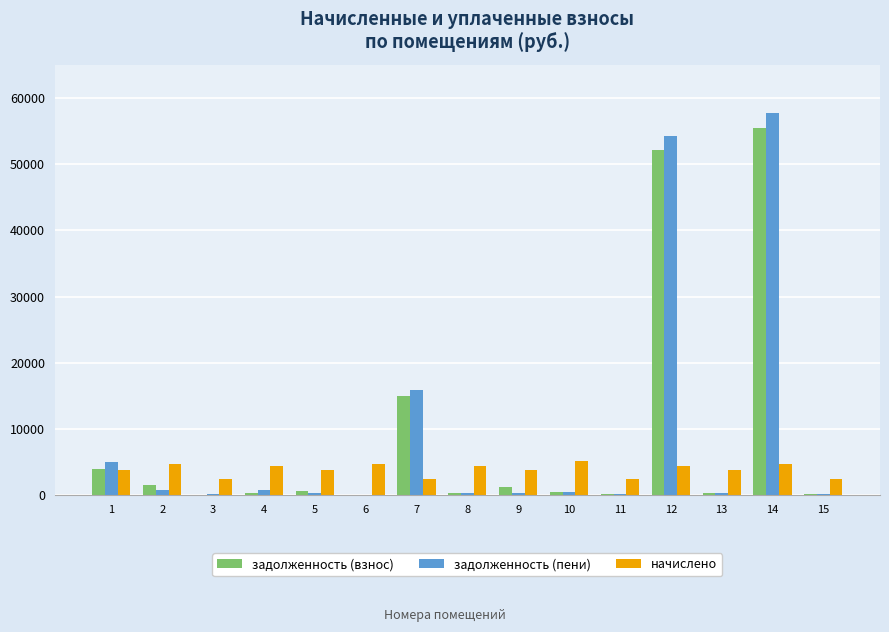

What is the maximum value for начислено?

5114.9